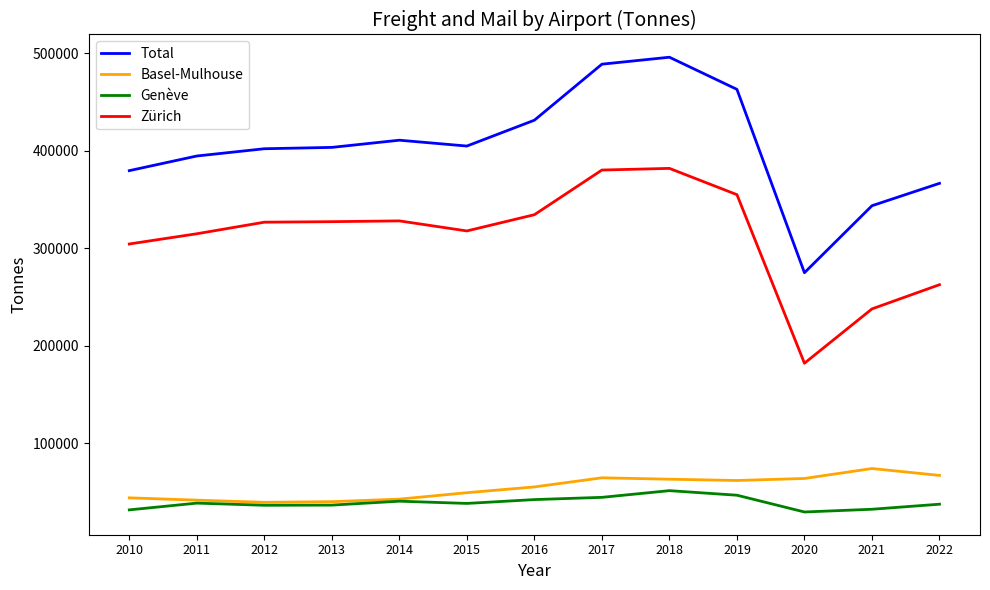

True or false: Genève has a value of 53745 at 2011.

False